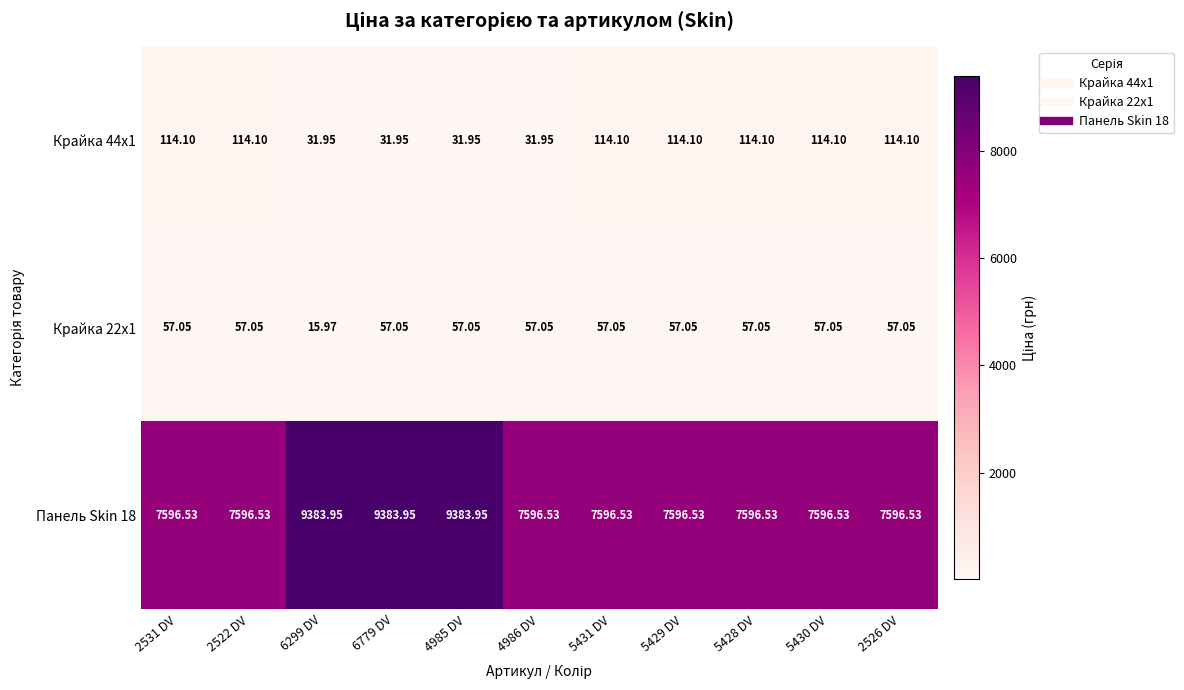

What is the total value across all series at 5431 DV?

7767.7